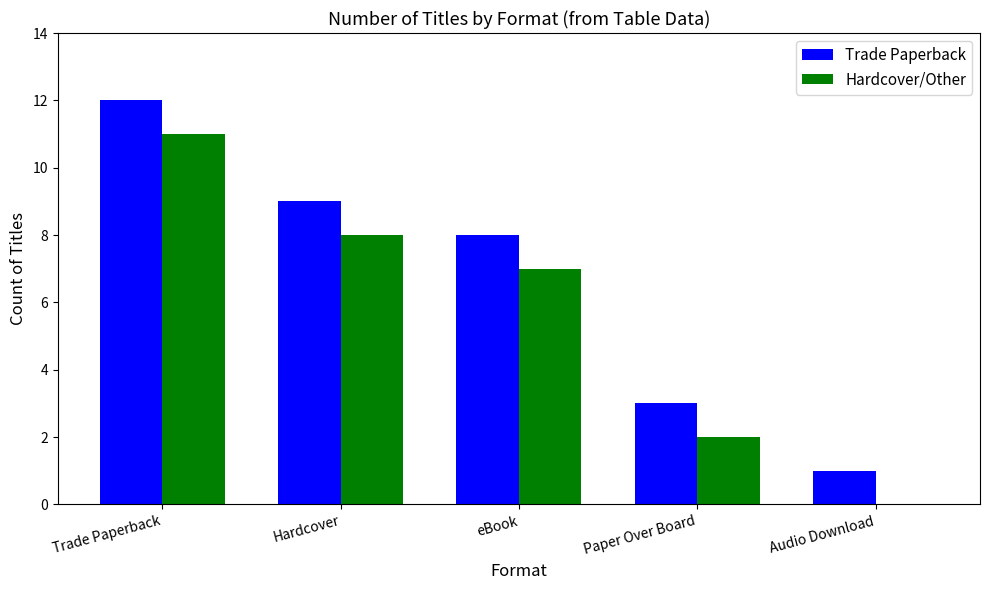

Reading left to right, transcribe all the data shown in this chart.

Trade Paperback: 12	9	8	3	1
Hardcover/Other: 11	8	7	2	0